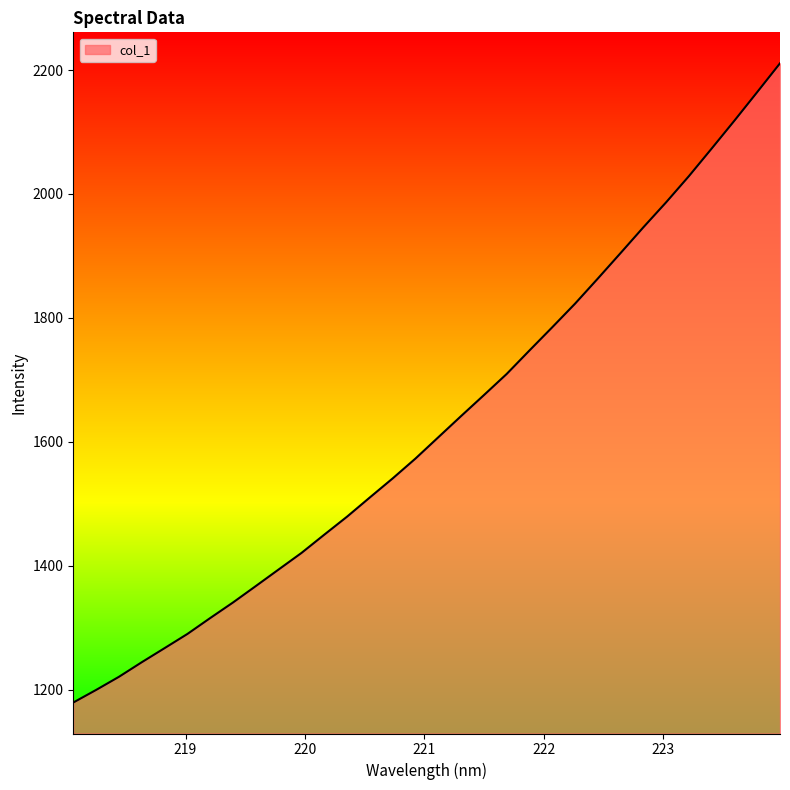

What is the greatest value displayed?

2210.9